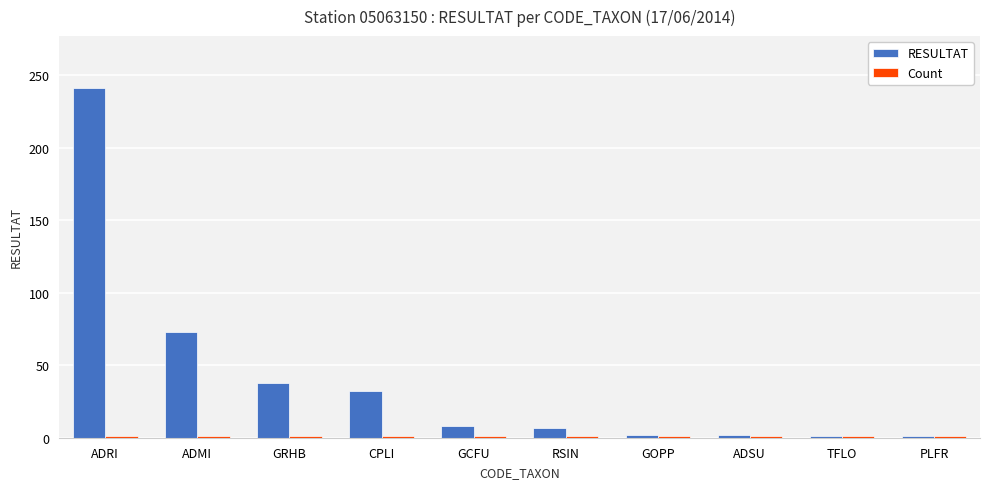

At which label is RESULTAT closest to 121?

ADMI